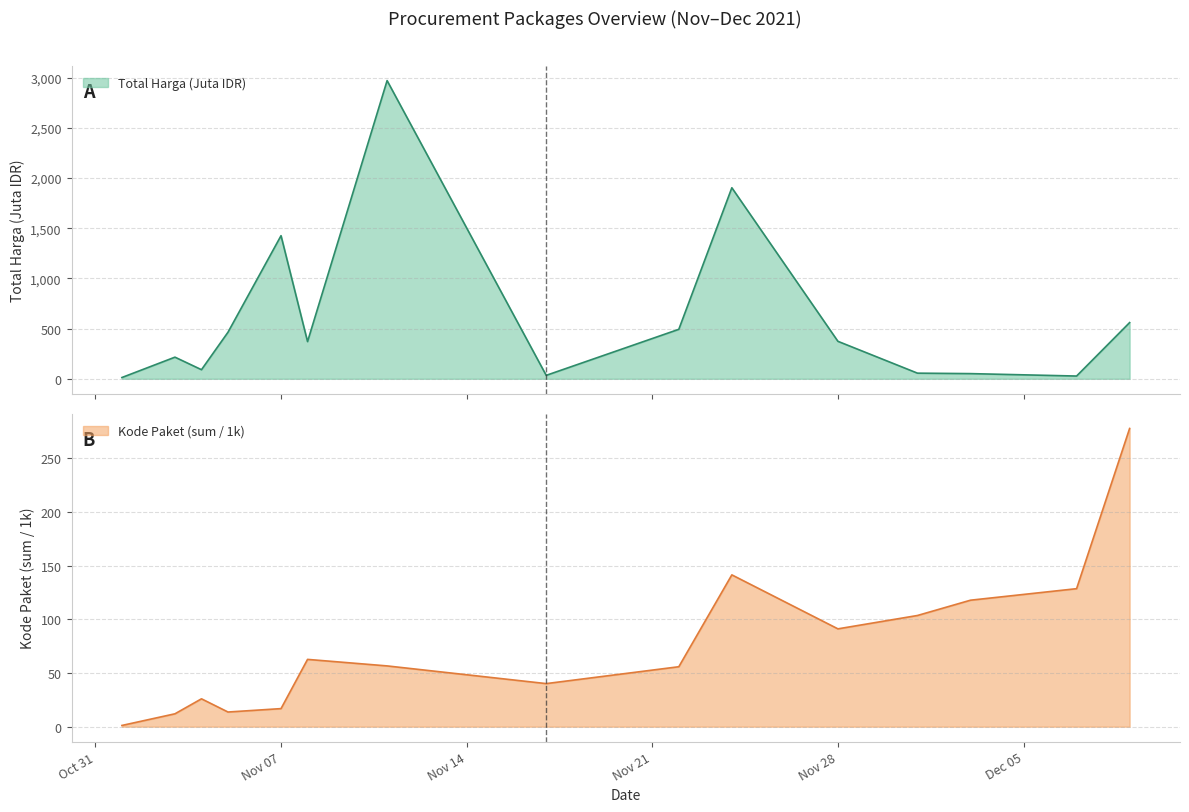

What is the sum of the Kode Paket (sum) values at 2021-11-22 and 2021-11-04?

81.8